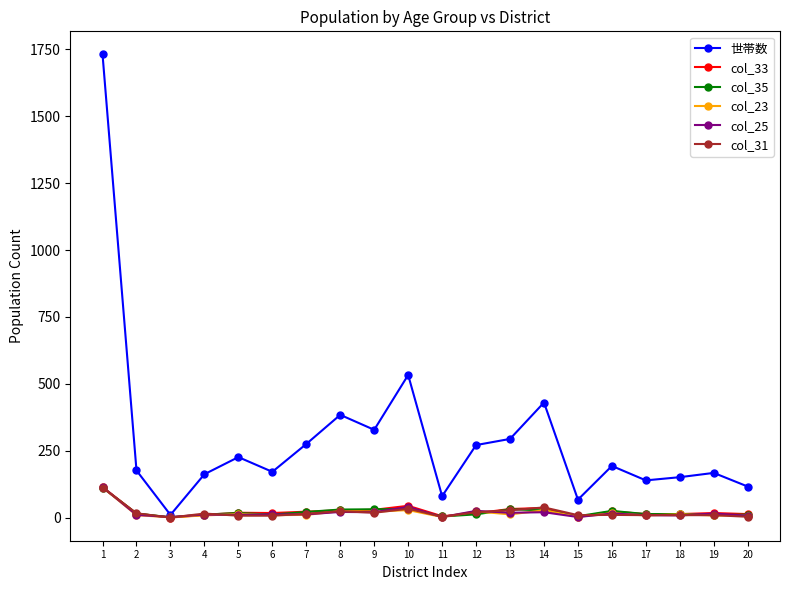

Which series changed the most between 5 and 15?

世帯数